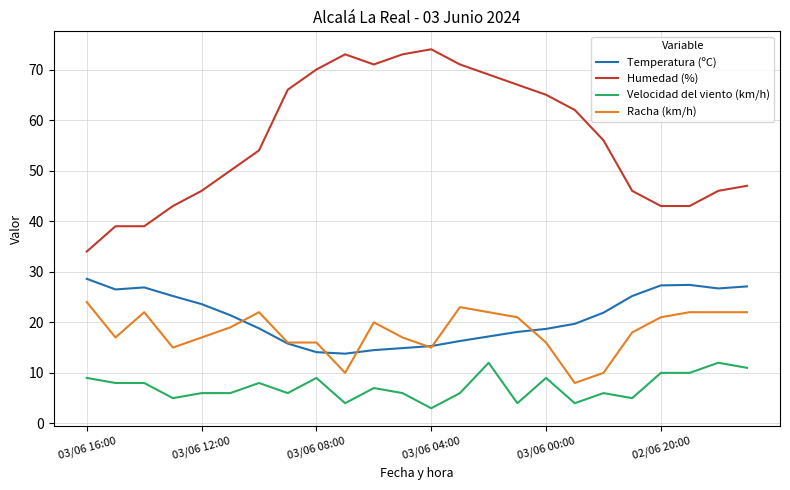

How many lines are shown in the chart?

4